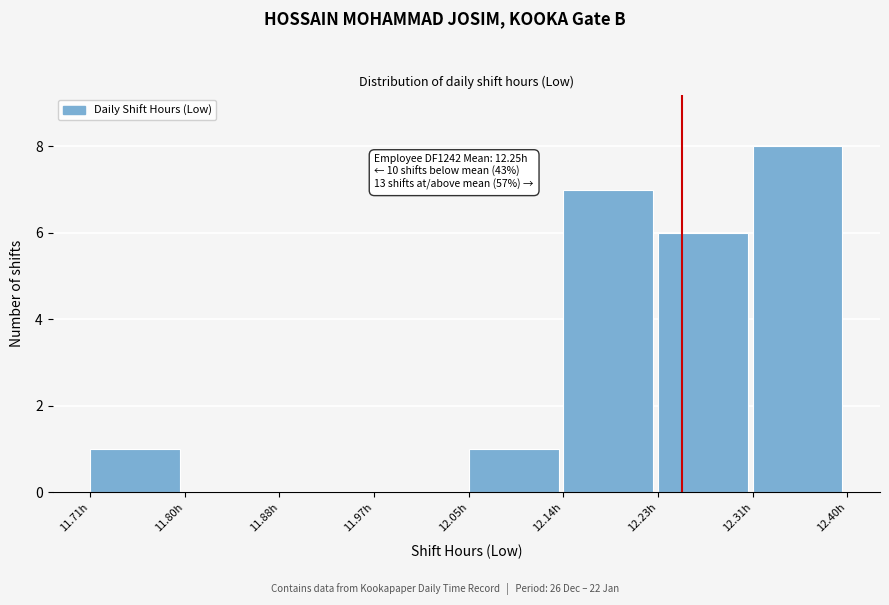

Over which range of the x-axis is the bar tallest?

12.31 to 12.40